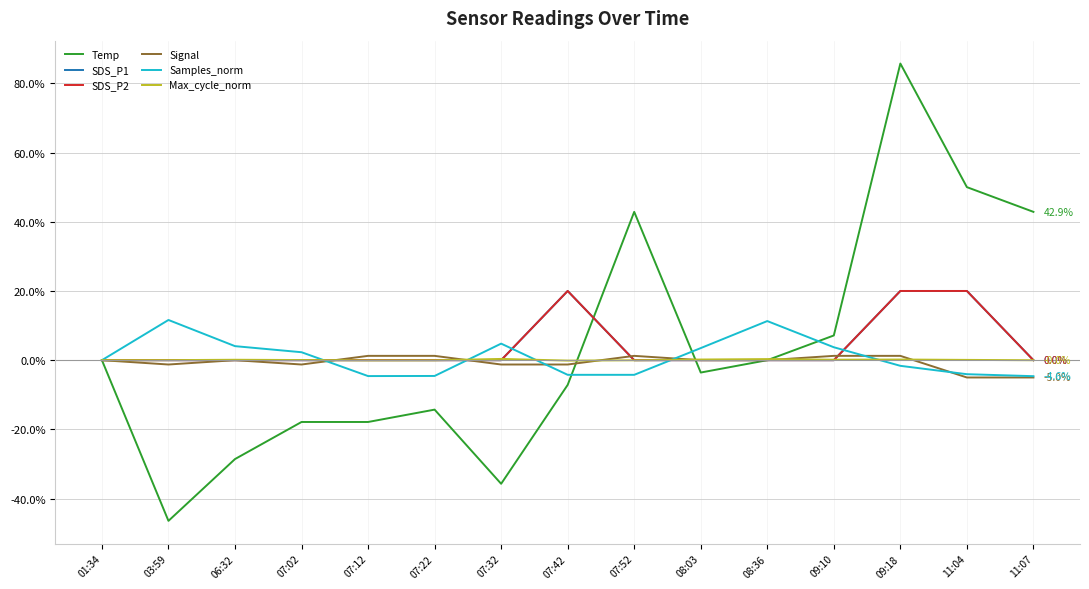

Is this an area chart (filled region under the line)?

No